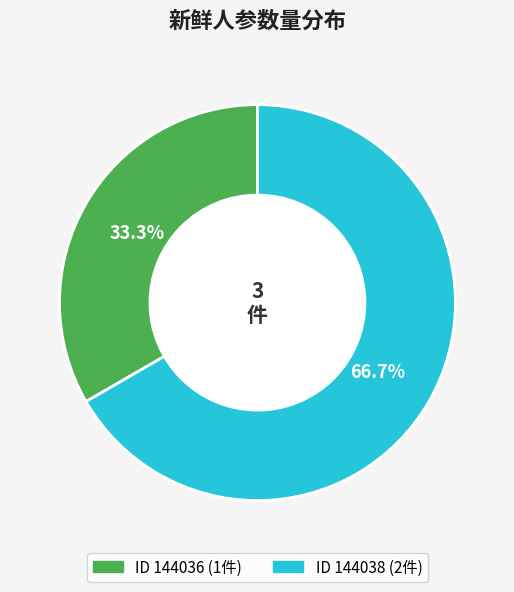

How many slices are in this pie chart?

2